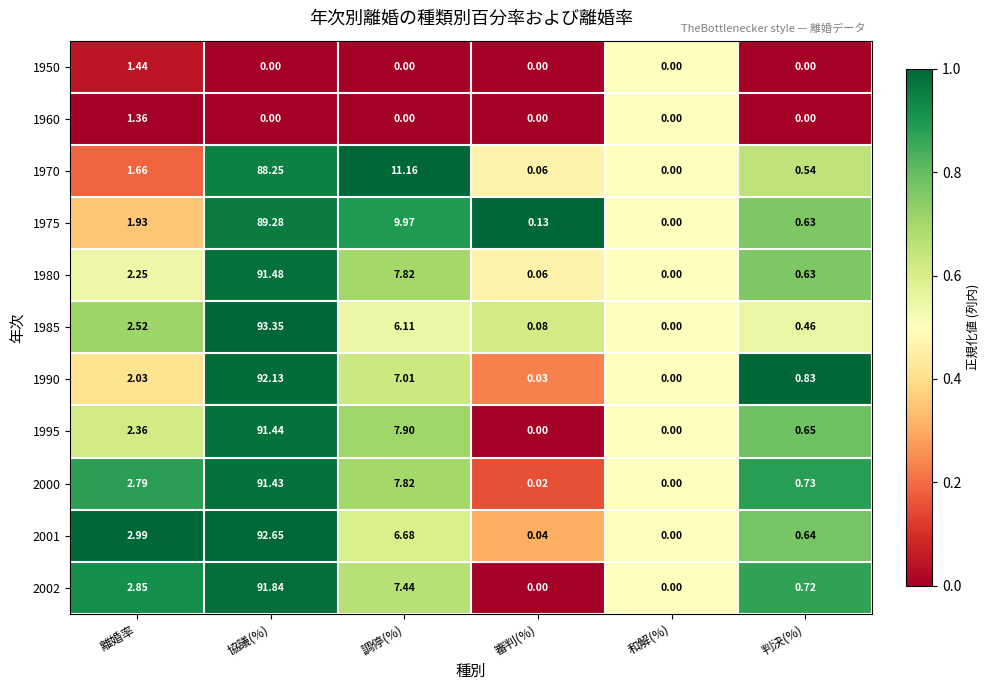

Rank the series by their maximum value, from lowest to highest.

1960, 1950, 1970, 1975, 2000, 1995, 1980, 2002, 1990, 2001, 1985